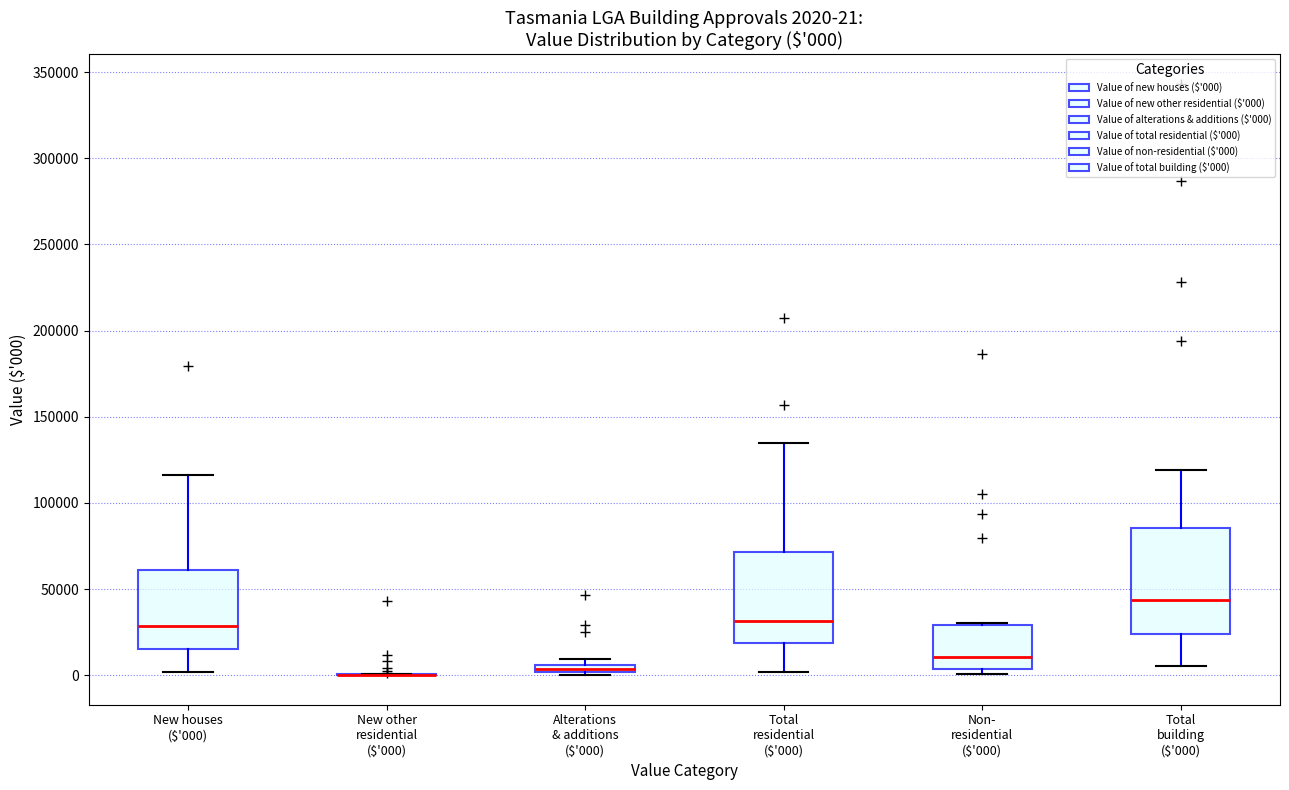

Comparing the boxes themselves (not the whiskers), which one is the tallest?

Total building ($'000)